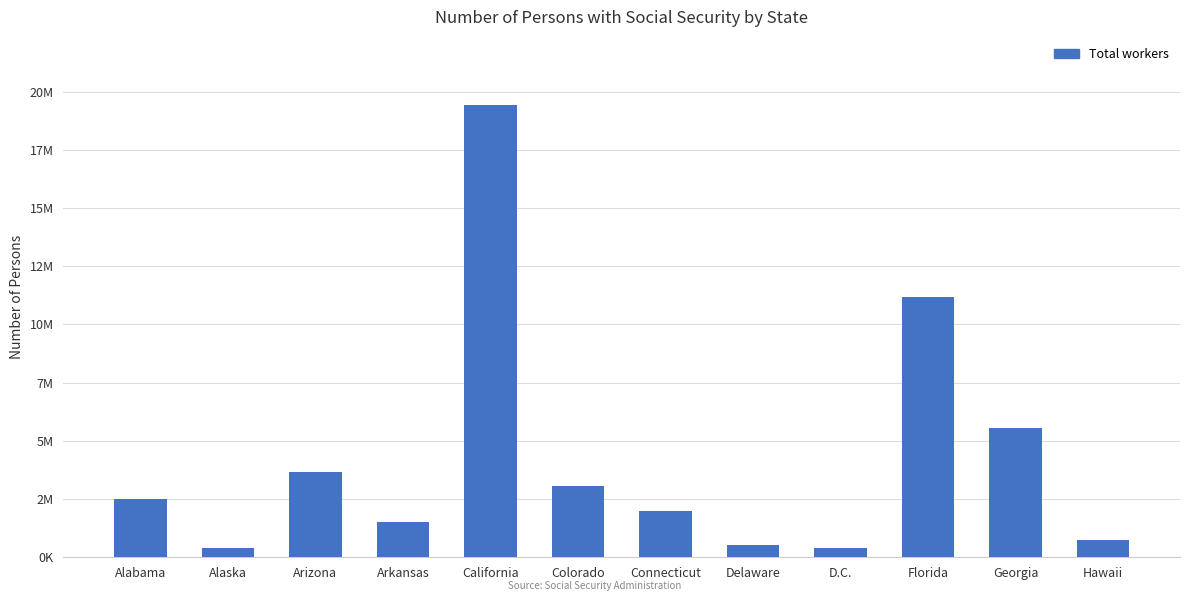

Where is the data nearest to the value 9908447?

Florida